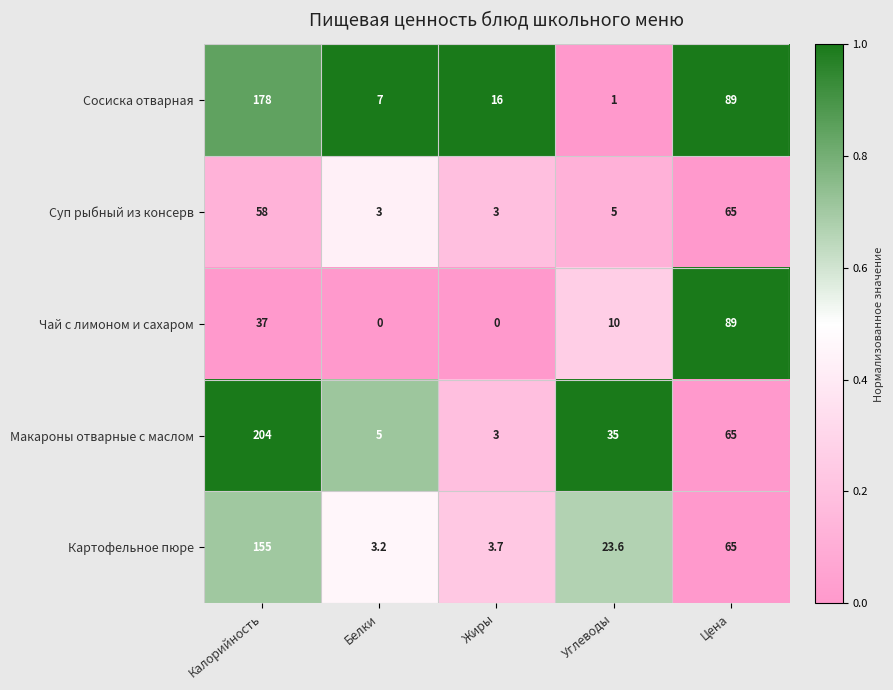

At which label does Чай с лимоном и сахаром first exceed 10?

Калорийность